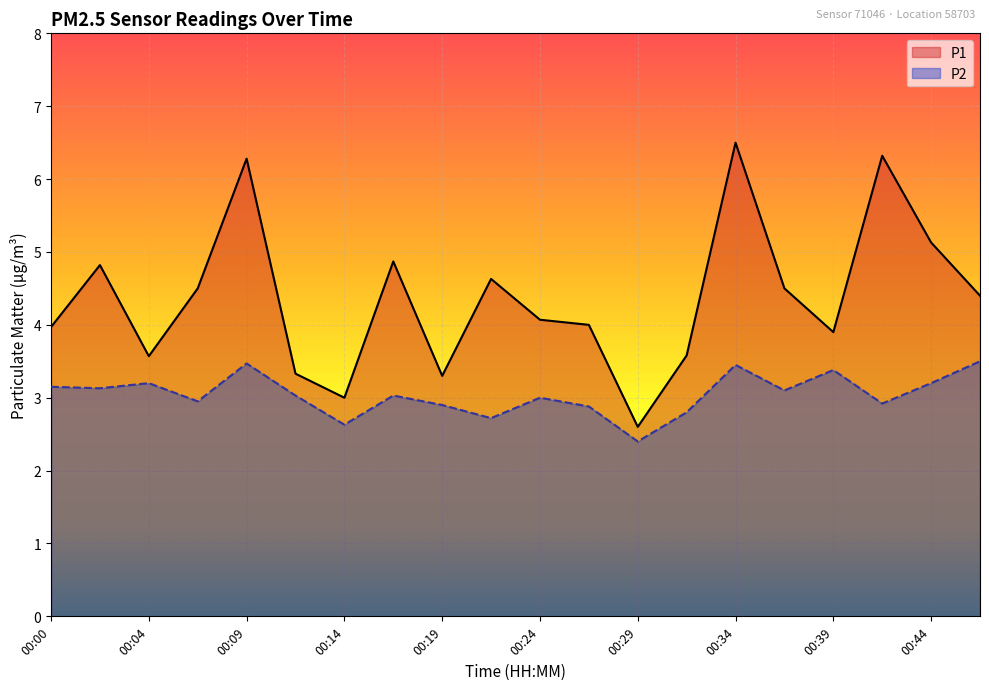

How many lines are shown in the chart?

2